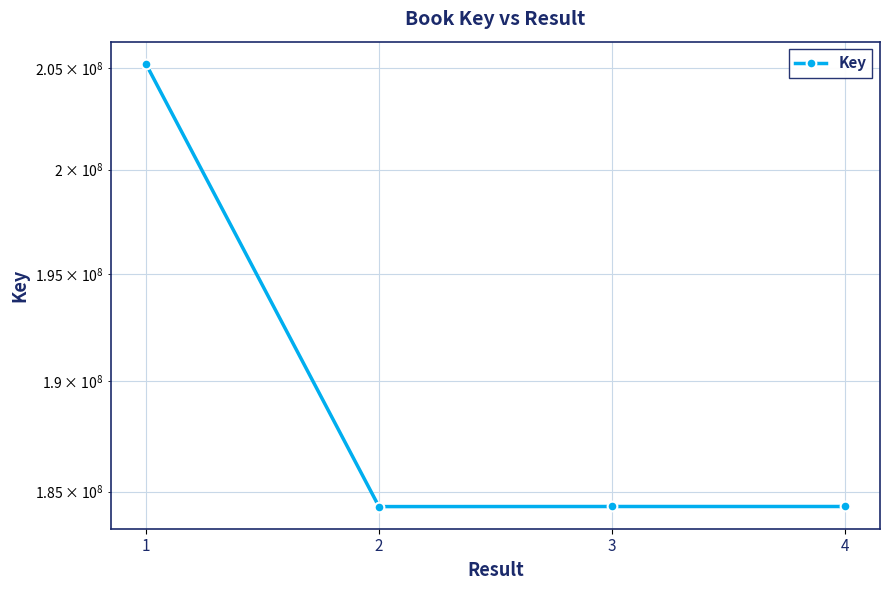

List the labels in order of value, smallest first.

2, 3, 4, 1